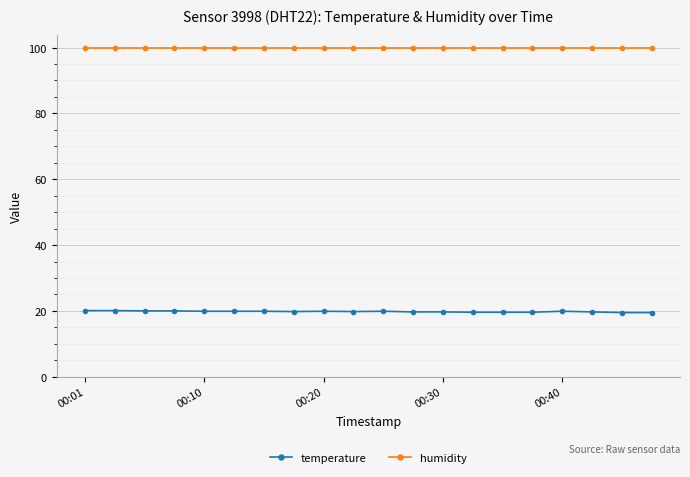

What are all the series names shown in the legend?

temperature, humidity